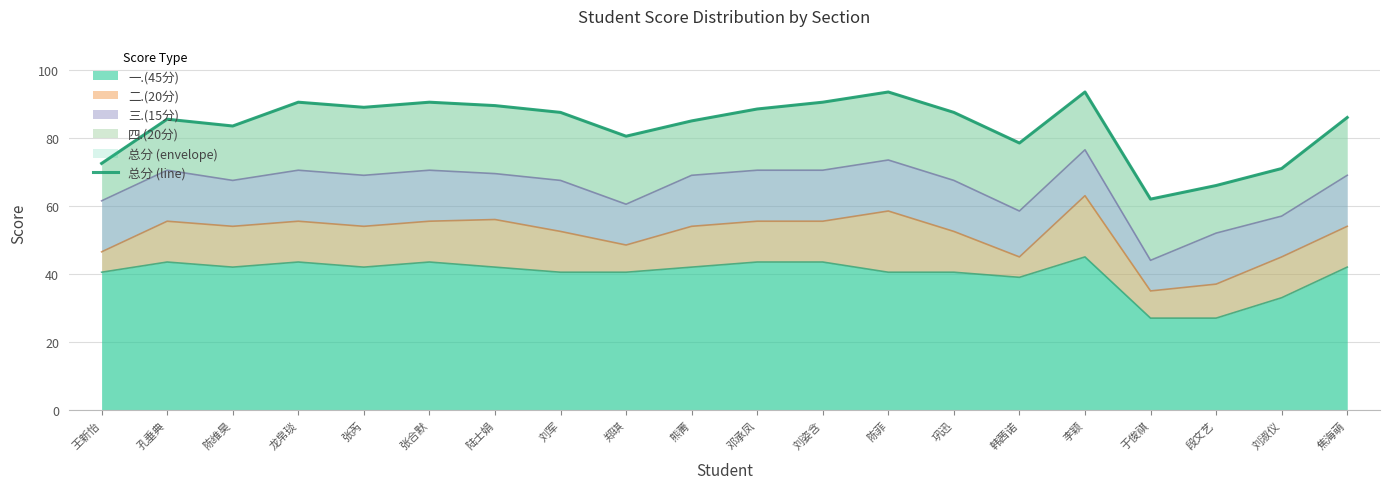

Which category has the highest value across all series?

陈菲